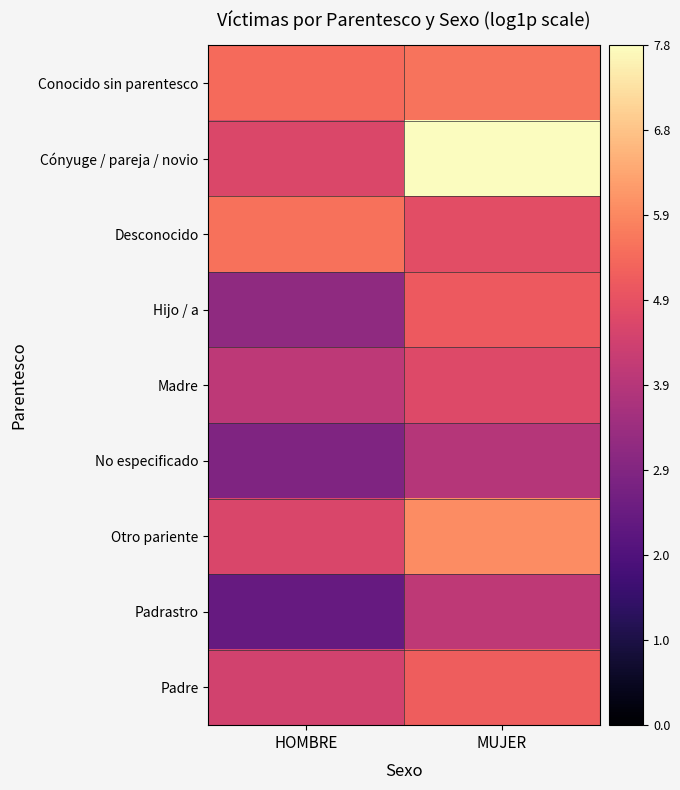

Reading left to right, extract all data points from this chart.

Conocido sin parentesco: HOMBRE=5.4	MUJER=5.5
Cónyuge / pareja / novio: HOMBRE=4.6	MUJER=7.8
Desconocido: HOMBRE=5.5	MUJER=4.8
Hijo / a: HOMBRE=3.2	MUJER=5.1
Madre: HOMBRE=4.0	MUJER=4.7
No especificado: HOMBRE=2.9	MUJER=3.9
Otro pariente: HOMBRE=4.6	MUJER=5.9
Padrastro: HOMBRE=2.4	MUJER=4.1
Padre: HOMBRE=4.4	MUJER=5.1